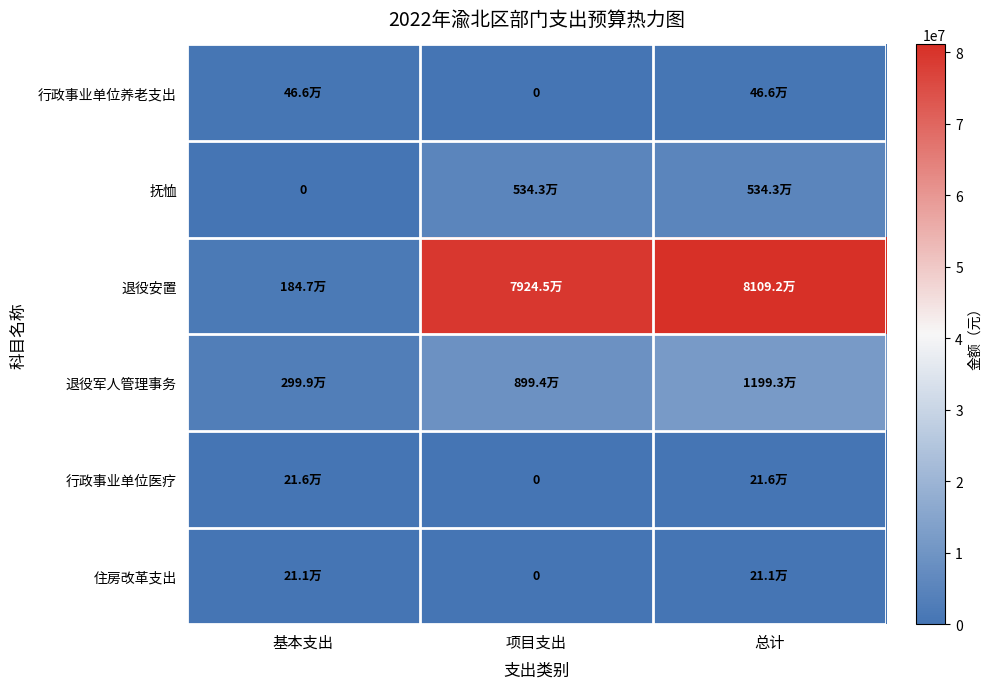

True or false: 行政事业单位养老支出 has a value of 465668.0 at 总计.

True